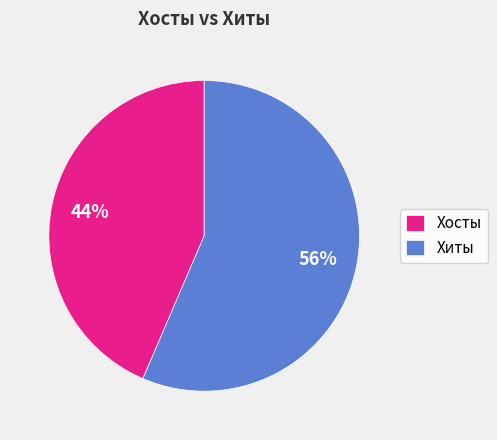

How many slices are in this pie chart?

2